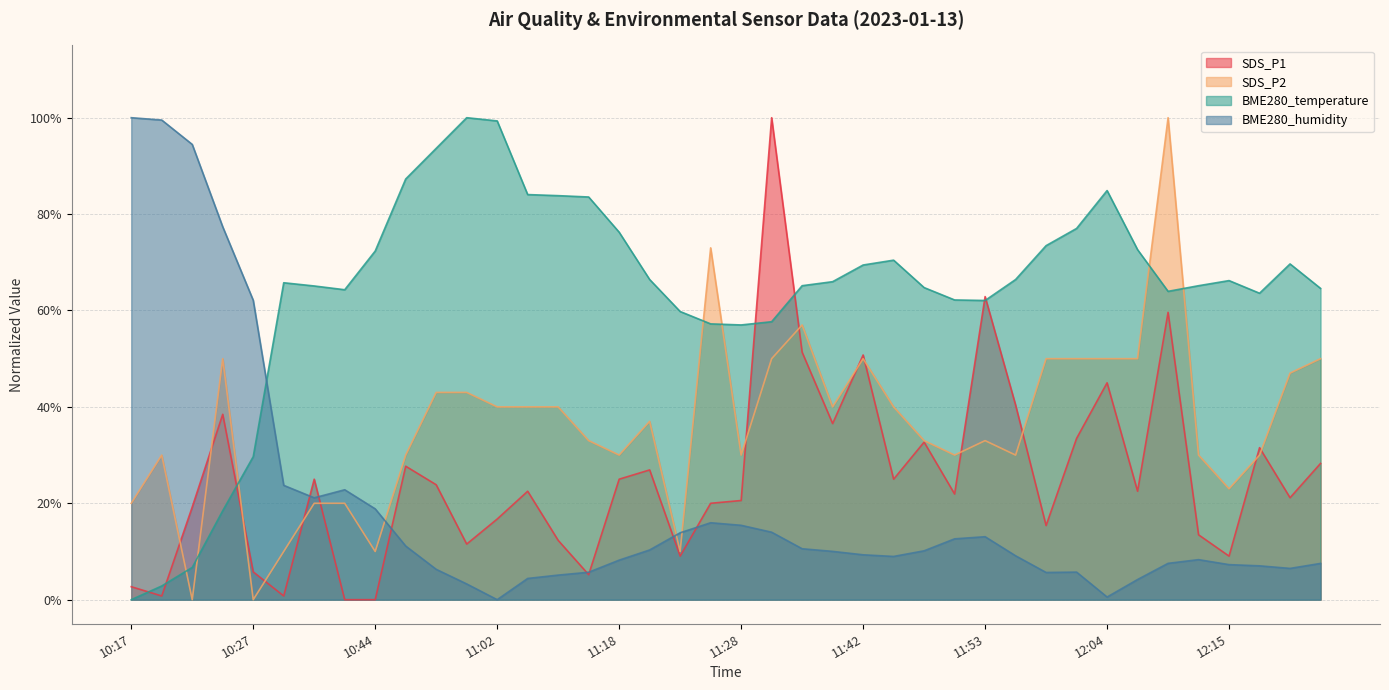

How many interior local peaks does the BME280_temperature series have?

6